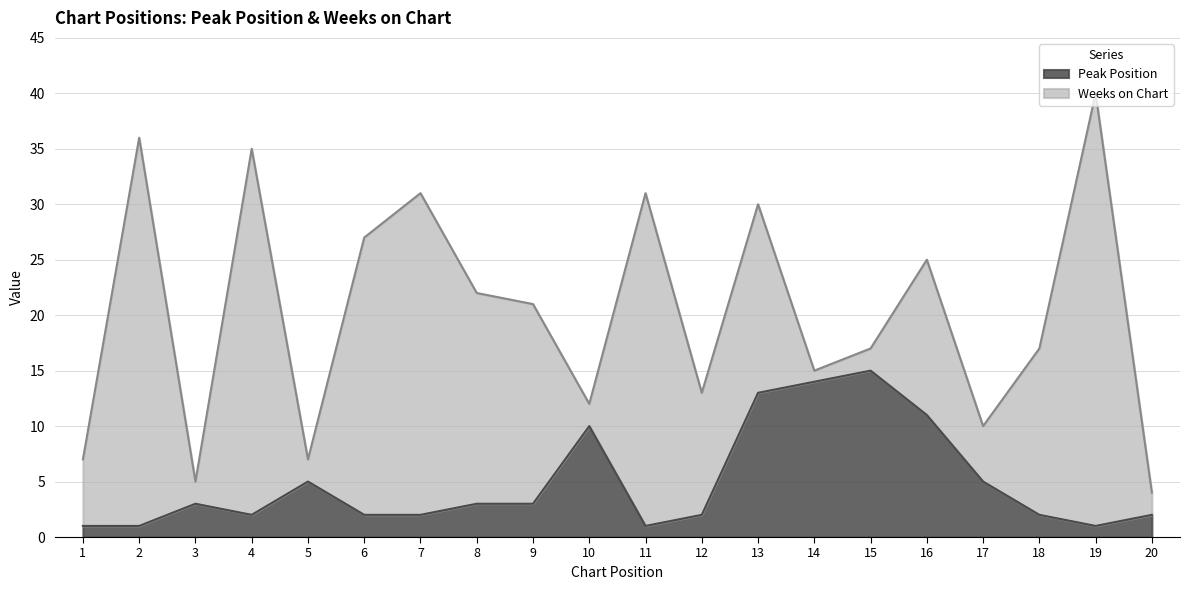

What is the minimum value shown in the chart?

1